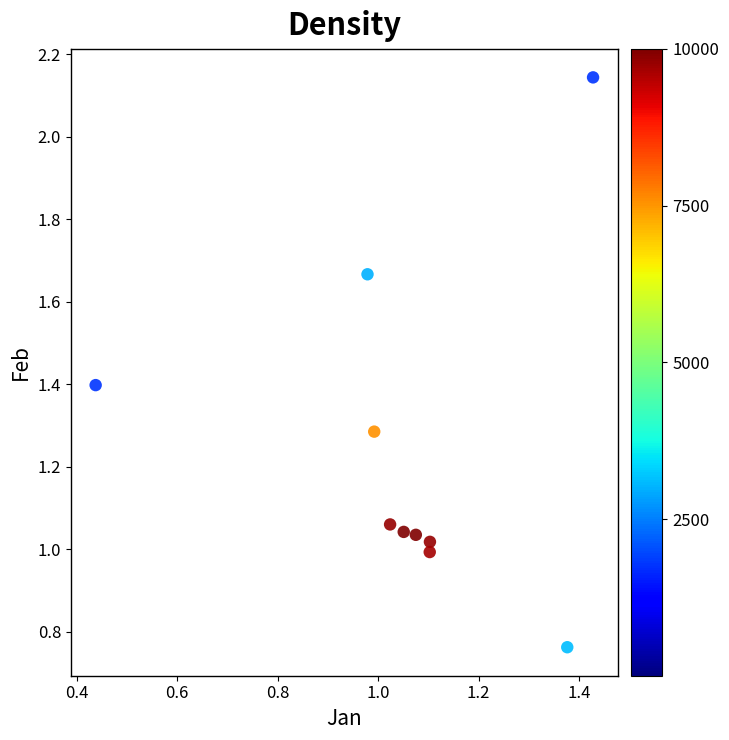

What is the range of Y values (max minus min)?

1.4